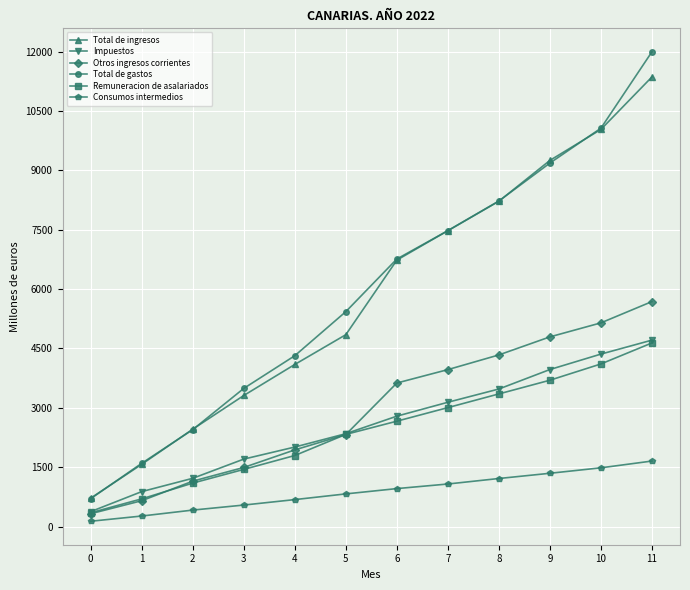

What is the difference between the Consumos intermedios values at 0 and 5?

691